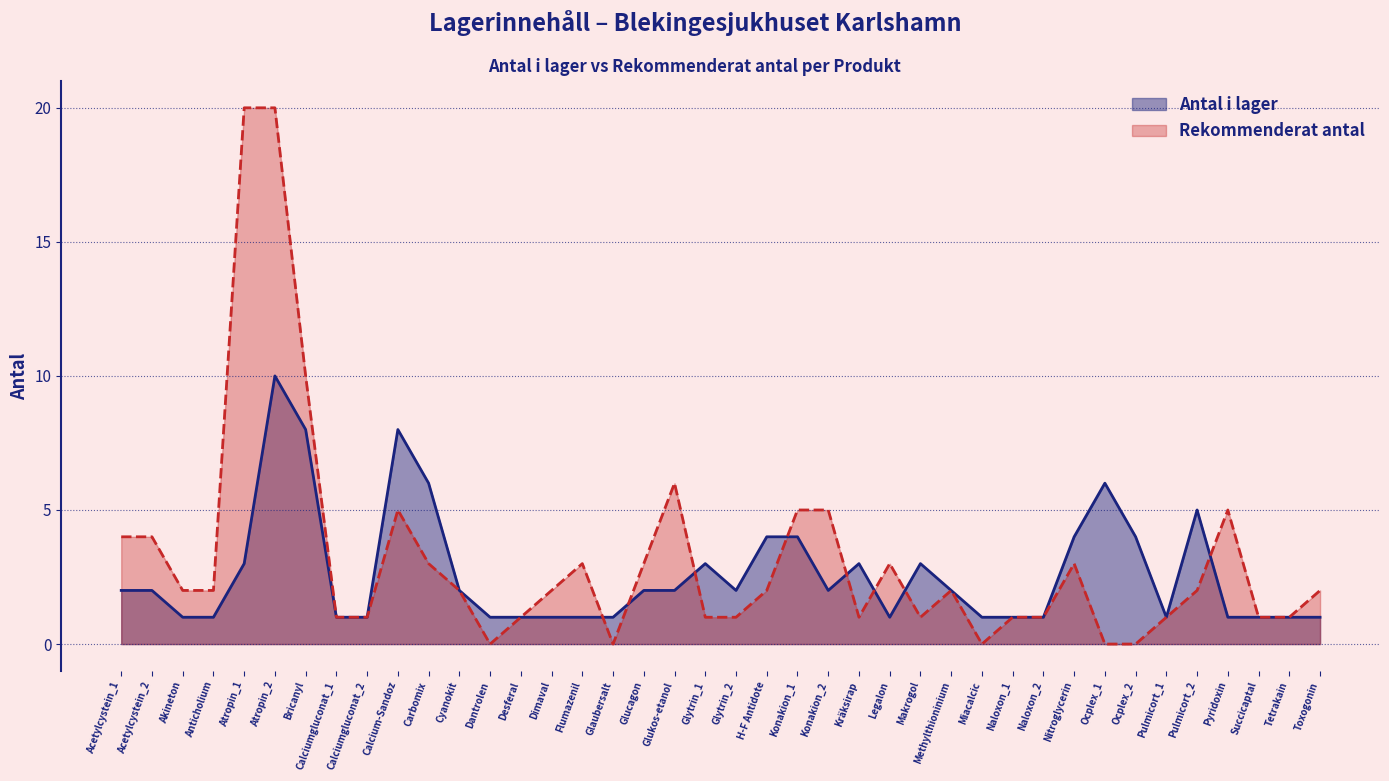

What are all the series names shown in the legend?

Antal i lager, Rekommenderat antal